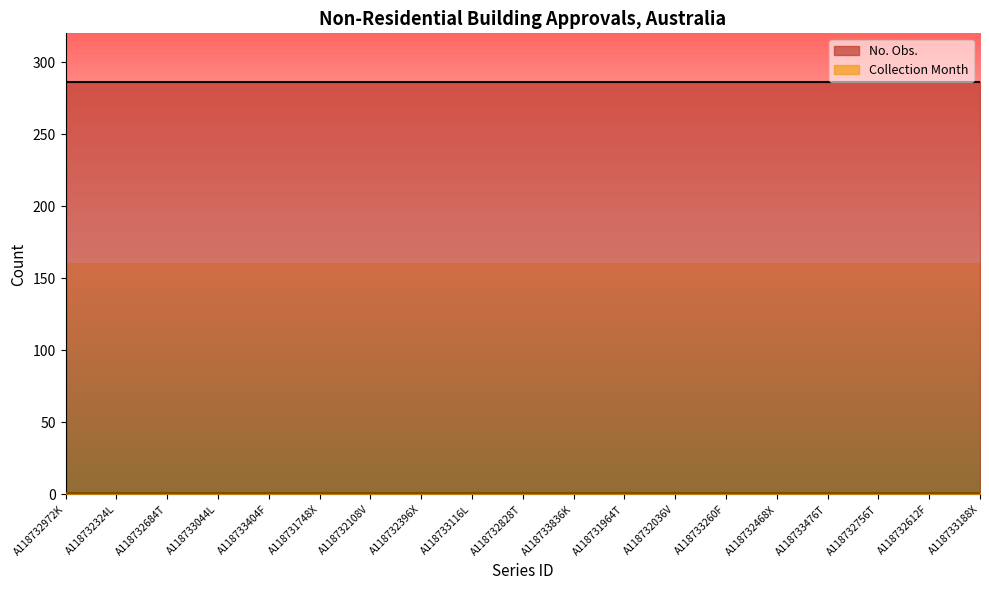

What position from the right is A118732036V?

7